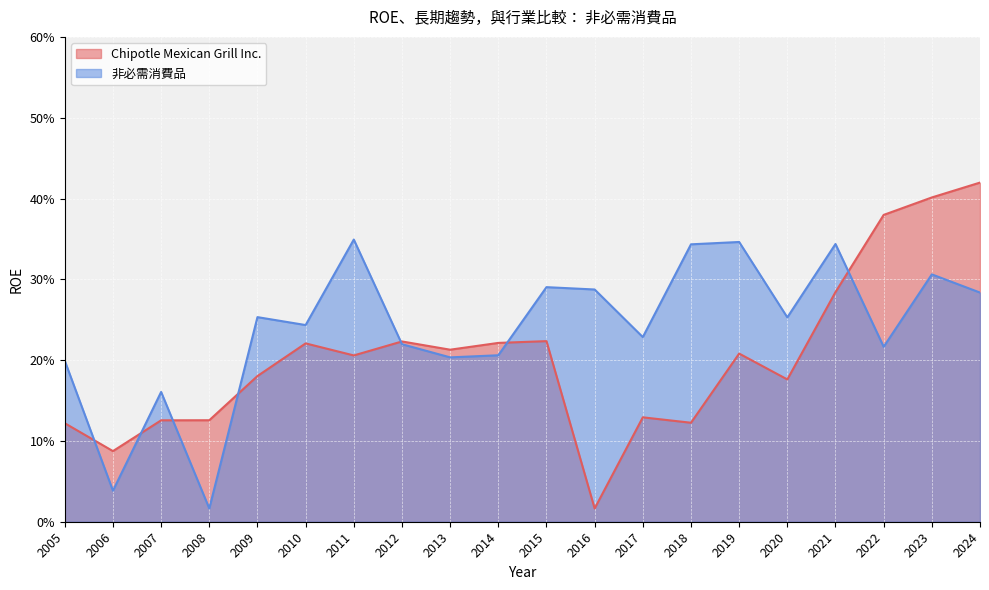

True or false: 非必需消費品 has a value of 0.3 at 2018.

True